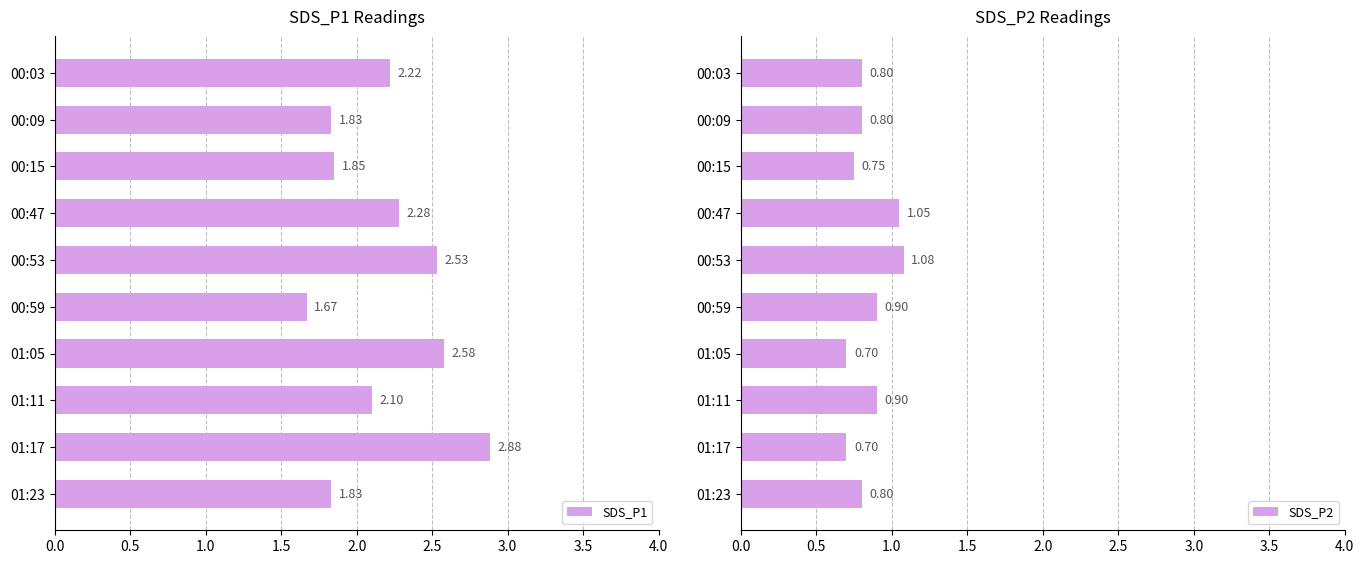

What is the difference between the SDS_P1 values at 01:05 and 00:15?

0.7